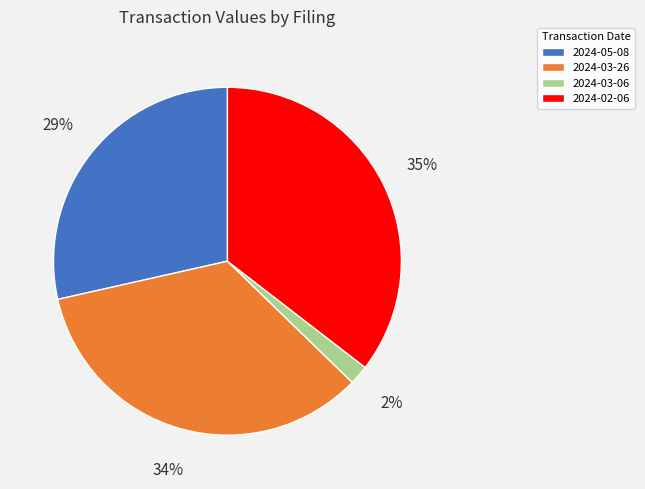

Do 2024-02-06 and 2024-05-08 together represent more than half of the pie?

Yes